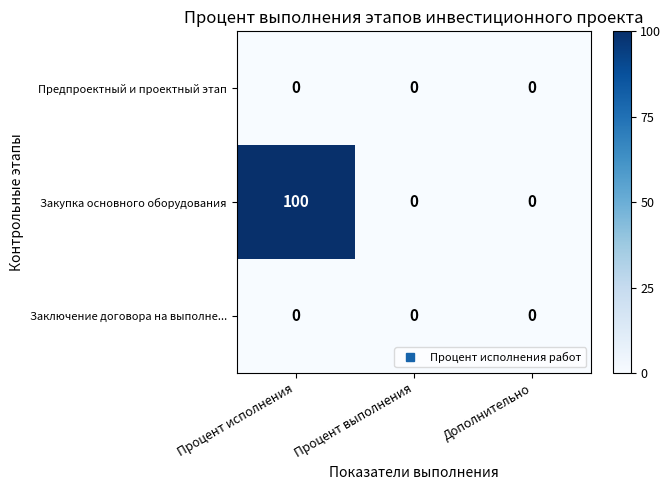

True or false: Закупка основного оборудования has a value of 0 at Процент выполнения.

True